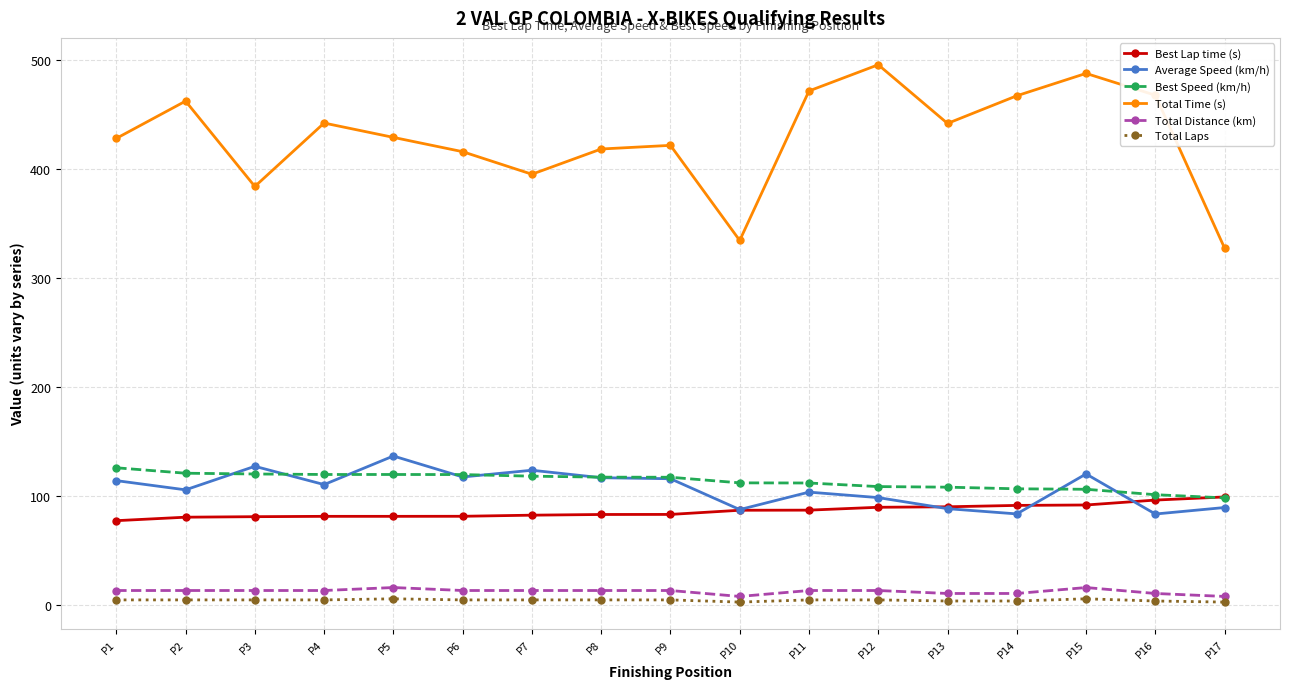

What is the value of the Total Time (s) point at the 3rd from the left?

384.4